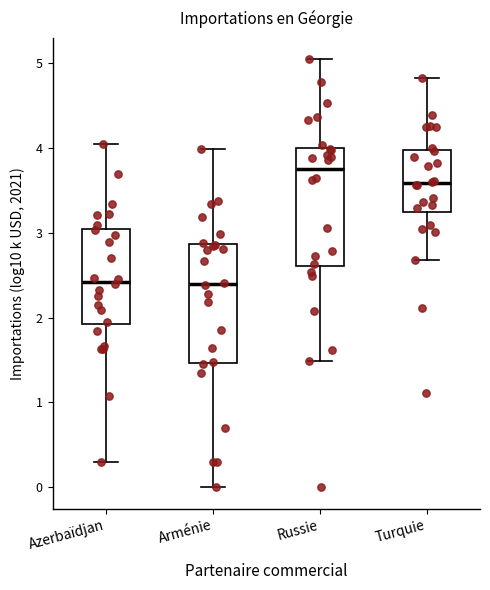

Where is the upper edge of the box for Turquie on the y-axis? The values are not printed on the chart, so give them approximately, as read against the axis.

4.0